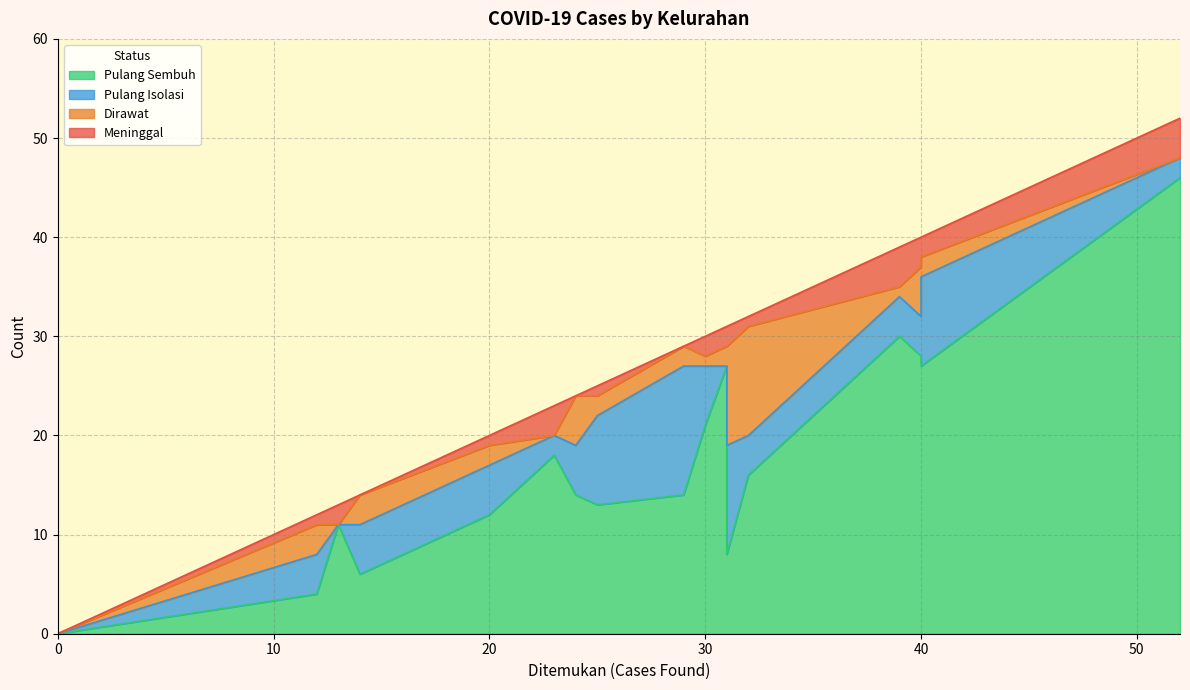

Does the chart have visible grid lines?

Yes